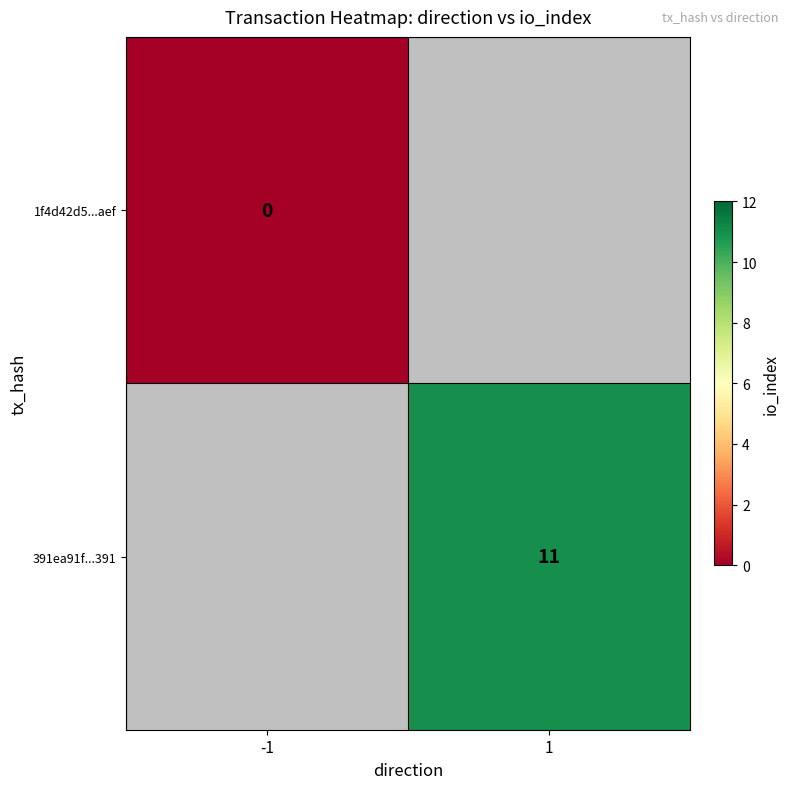

True or false: 391ea91f...391 has a value of 11 at 1.

True